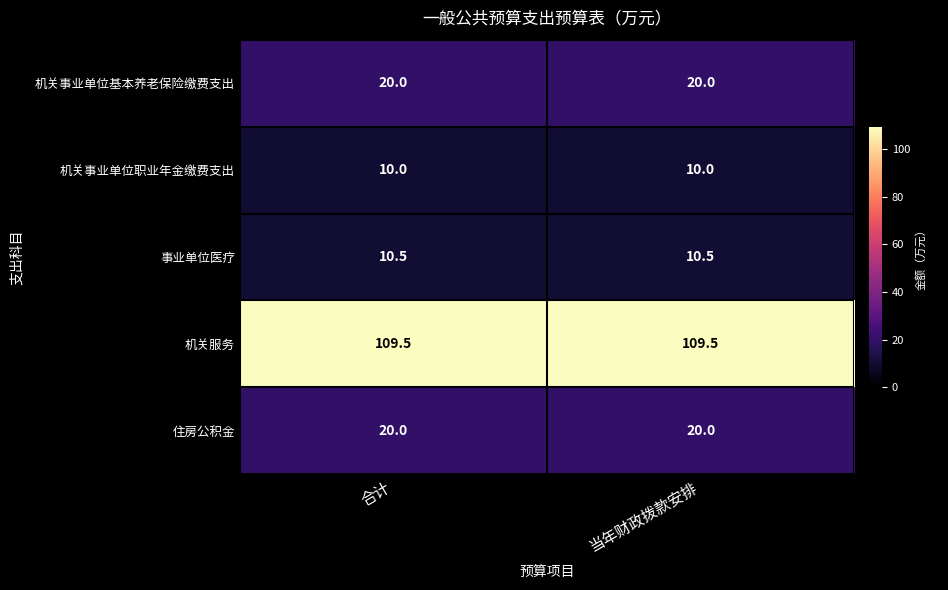

Which series has the largest total across all categories?

机关服务